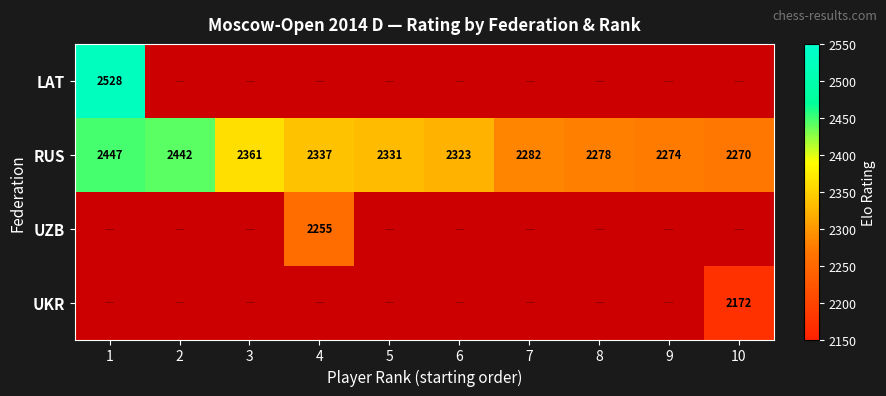

Rank the categories by RUS value from lowest to highest.

10, 9, 8, 7, 6, 5, 4, 3, 2, 1